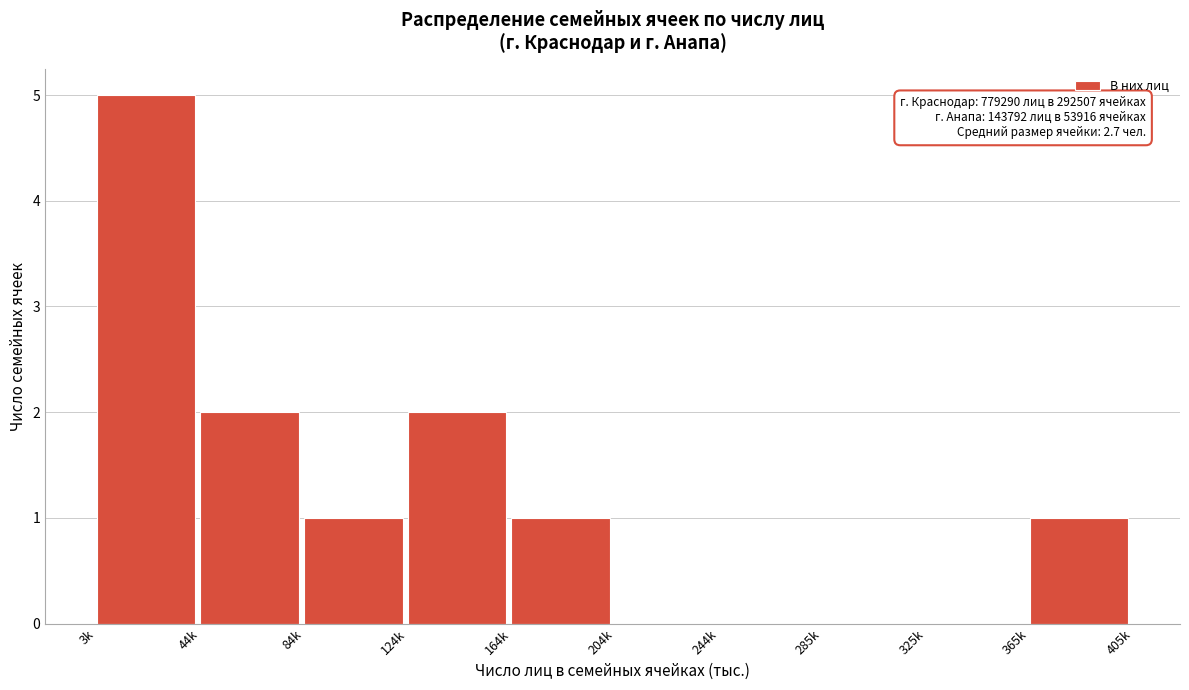

Reading right to left, what are all the values shown in this chart?

365k=1	325k=0	285k=0	244k=0	204k=0	164k=1	124k=2	84k=1	44k=2	3k=5